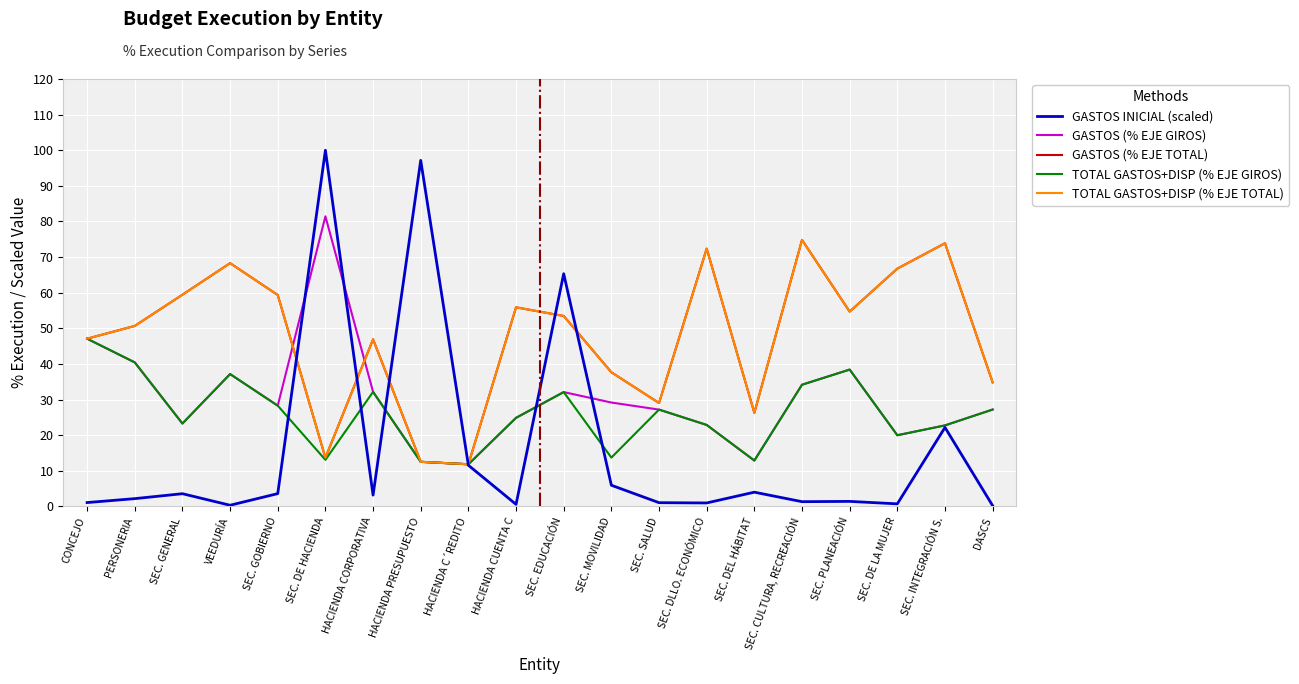

At VEEDURÍA, list the series in order from largest to smallest.

GASTOS (% EJE TOTAL), TOTAL GASTOS+DISP (% EJE TOTAL), GASTOS (% EJE GIROS), TOTAL GASTOS+DISP (% EJE GIROS), GASTOS INICIAL (scaled)